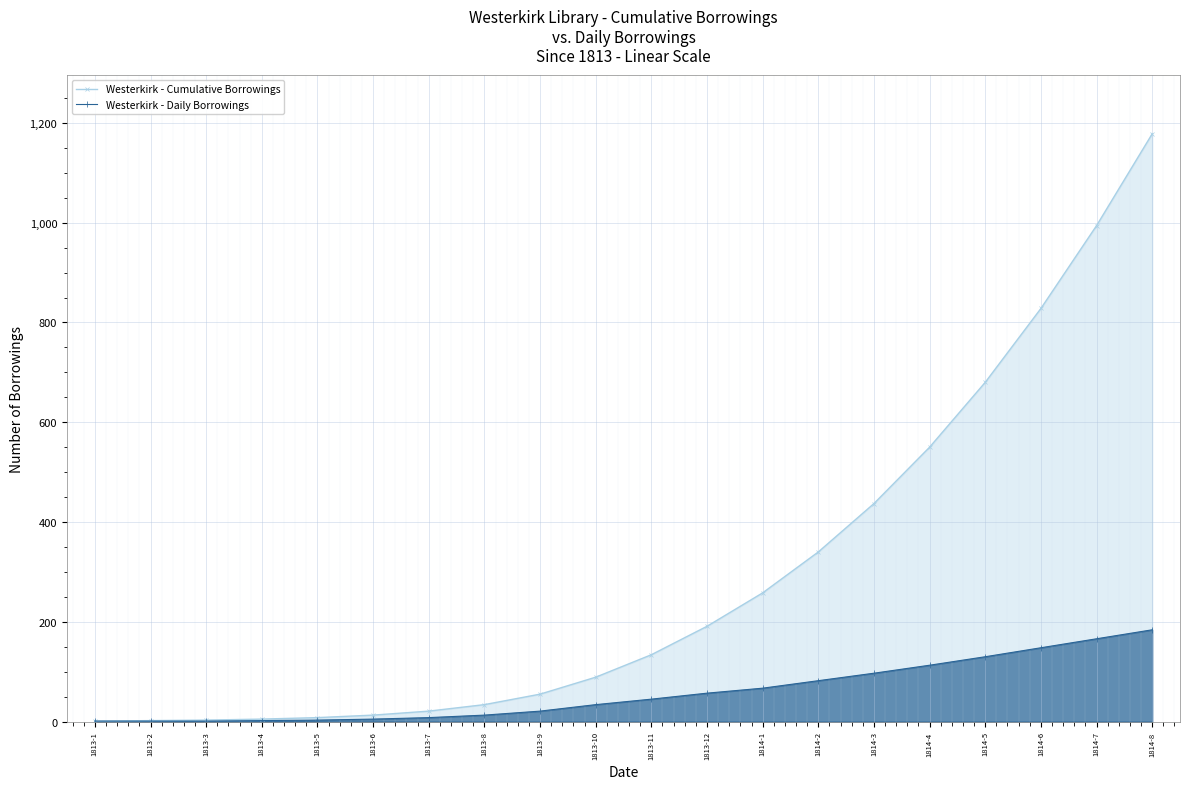

How many data points in Westerkirk - Cumulative Borrowings are less than 134?

10